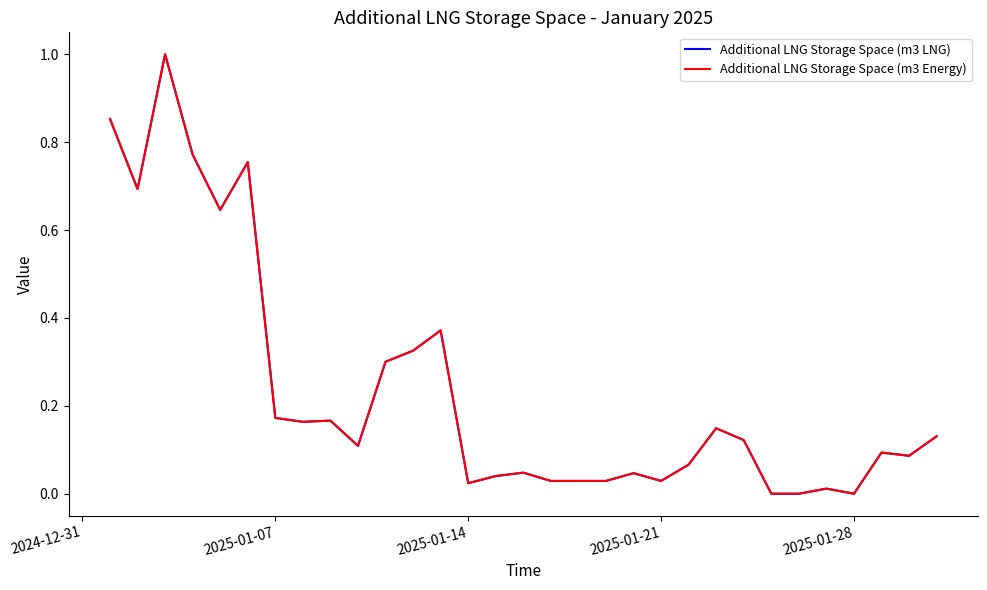

What are all the series names shown in the legend?

Additional LNG Storage Space (m3 LNG), Additional LNG Storage Space (m3 Energy)